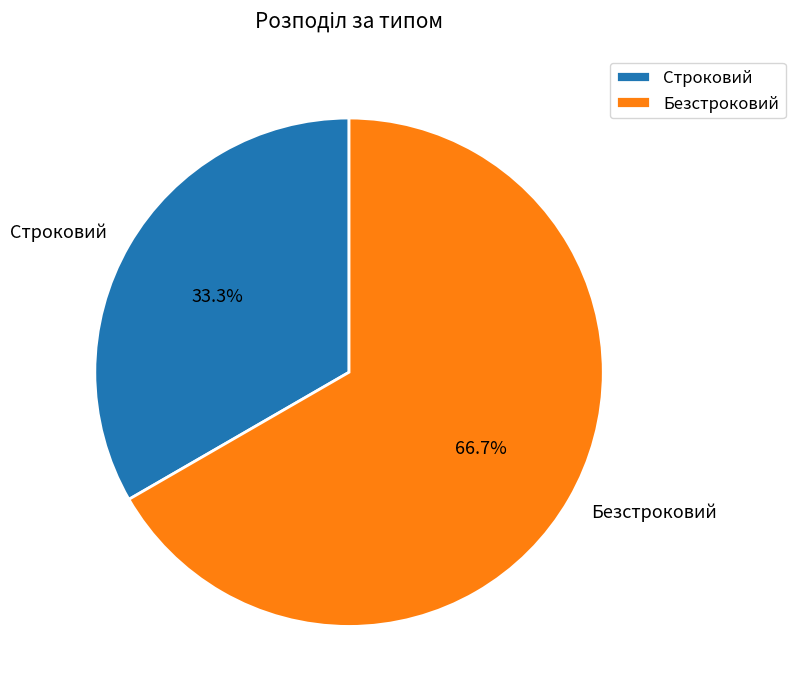

Count the number of slices in the pie.

2